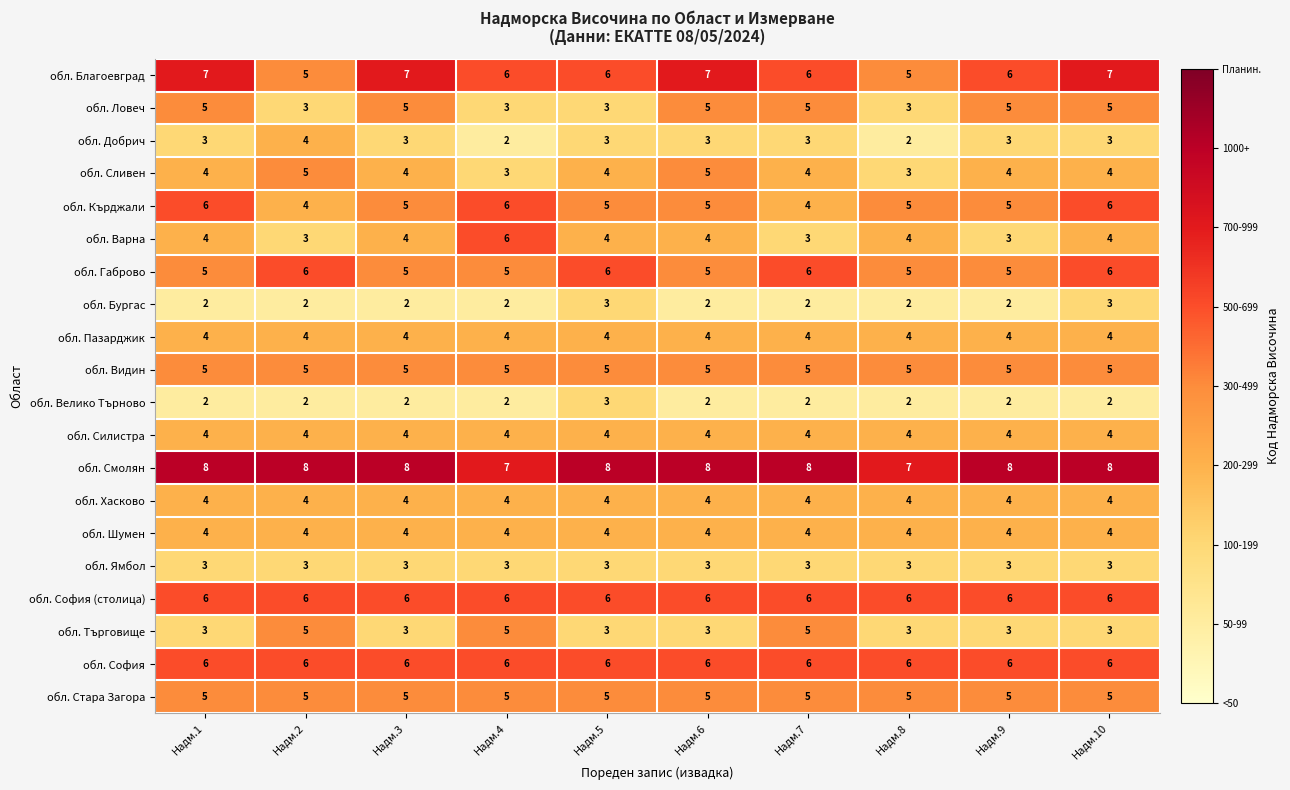

Which series has the widest spread of values?

обл. Варна